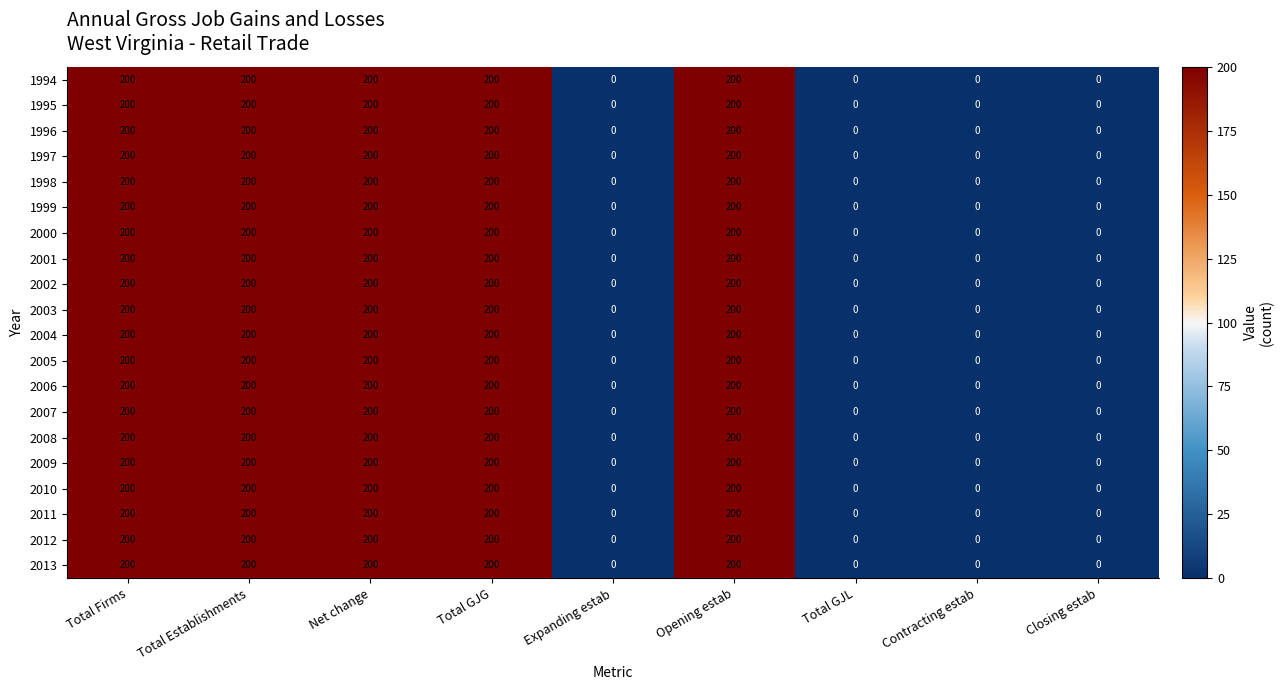

The value of 1998 at Total GJG is 200. True or false?

True